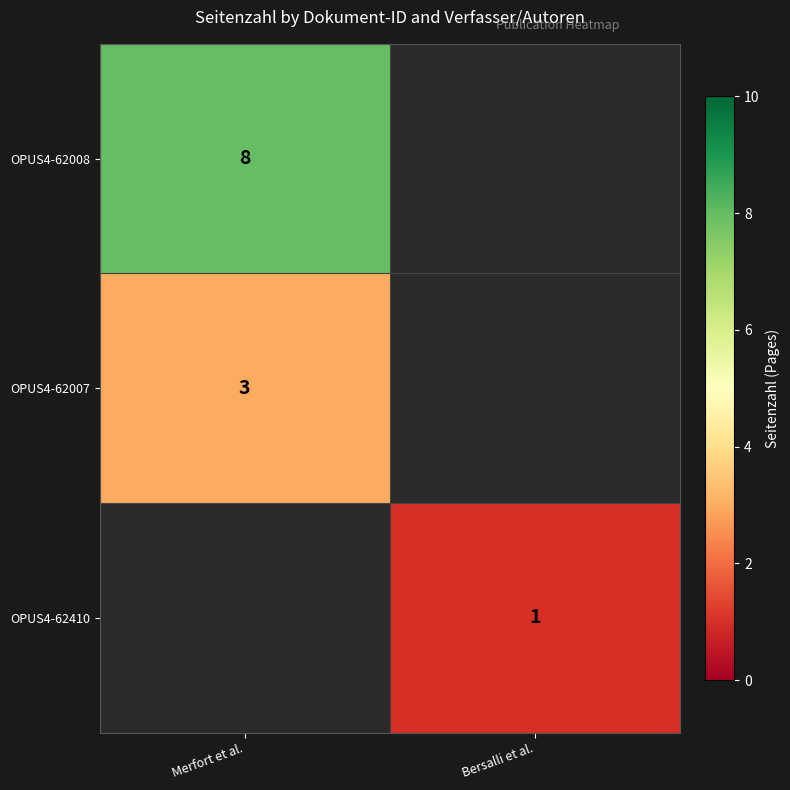

What is the minimum value shown in the chart?

1.0